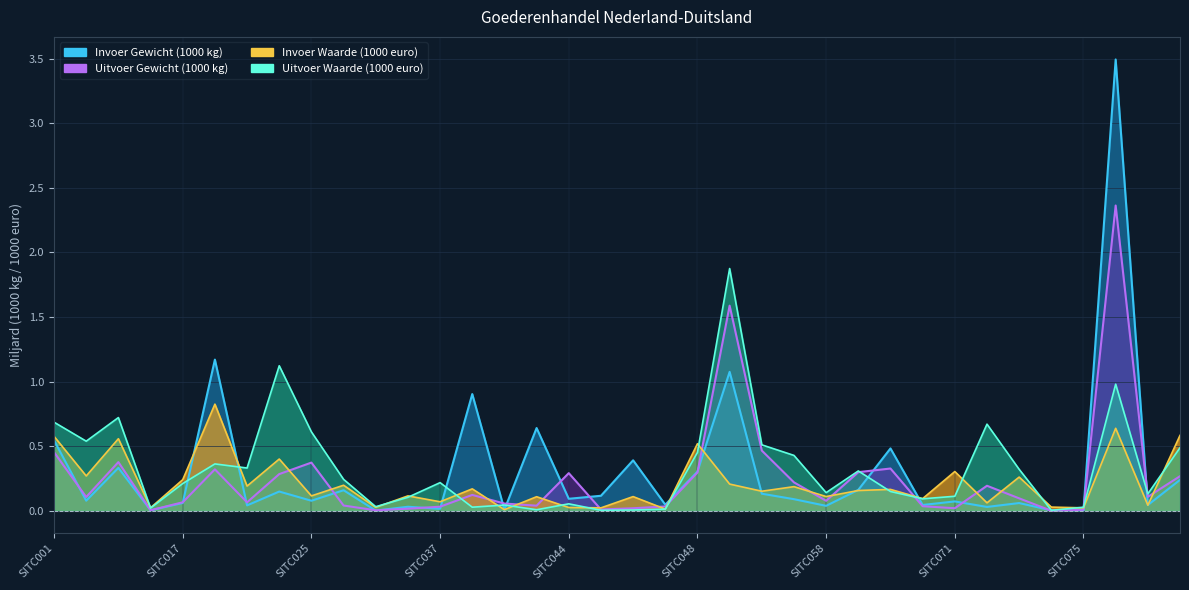

True or false: Uitvoer Waarde (1000 euro) has a value of 0.6 at SITC022.

False